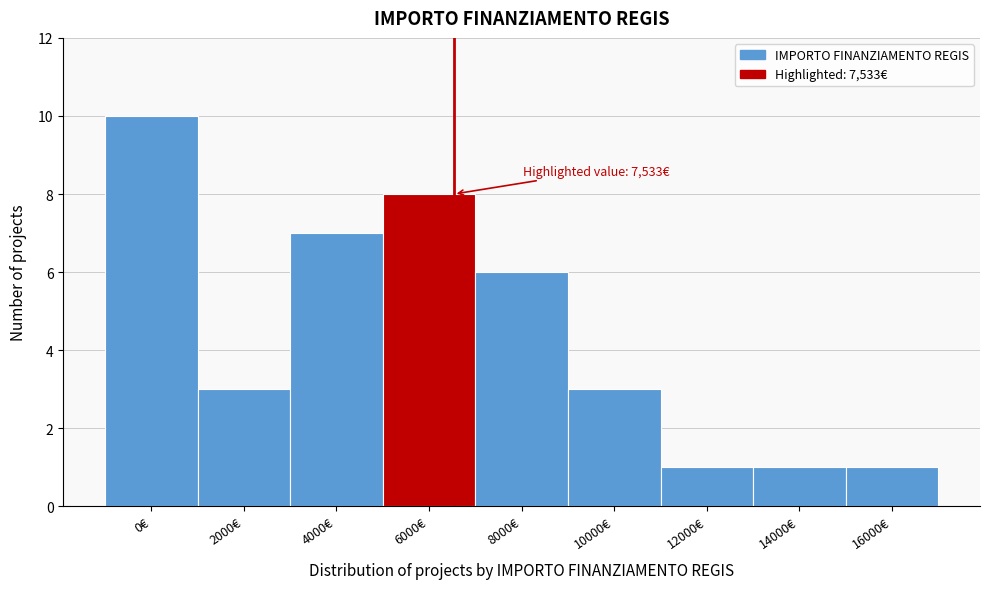

Reading left to right, what are all the values shown in this chart?

10	3	7	8	6	3	1	1	1